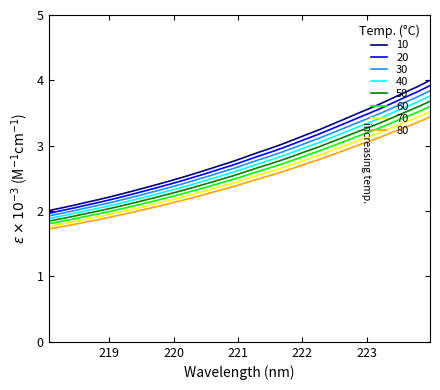

What is the maximum value for 50?

3.7